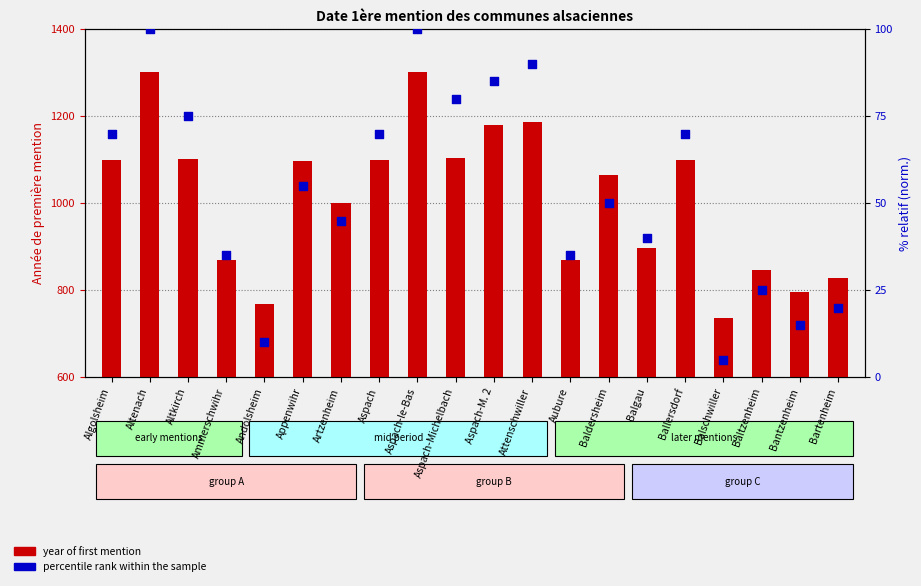

Which series has the largest total across all categories?

year of first mention